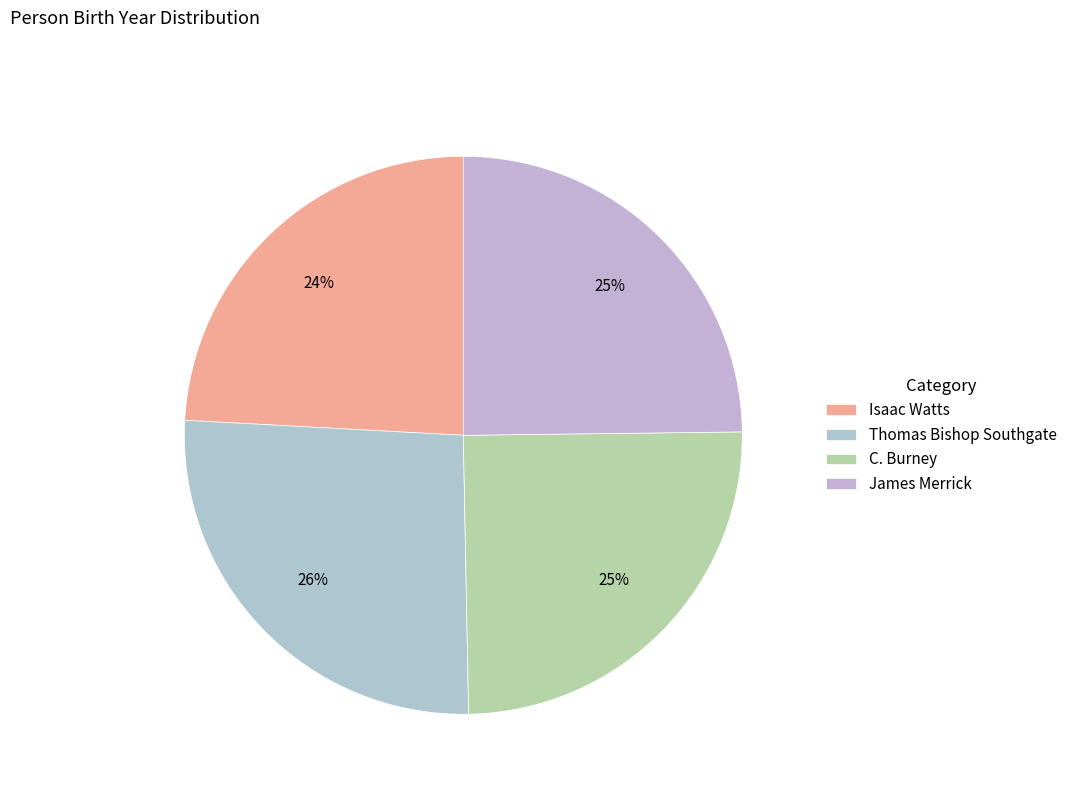

Combined, what portion of the pie is James Merrick and Isaac Watts?

48.9%